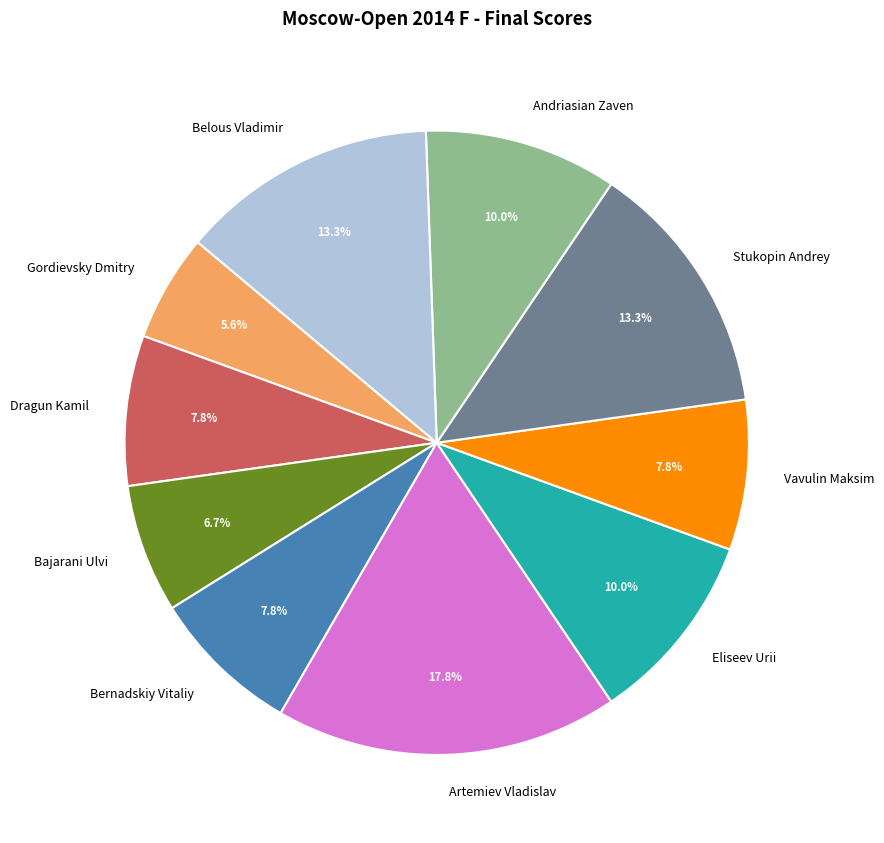

To the nearest percent, what percentage of the pie is Eliseev Urii?

10%